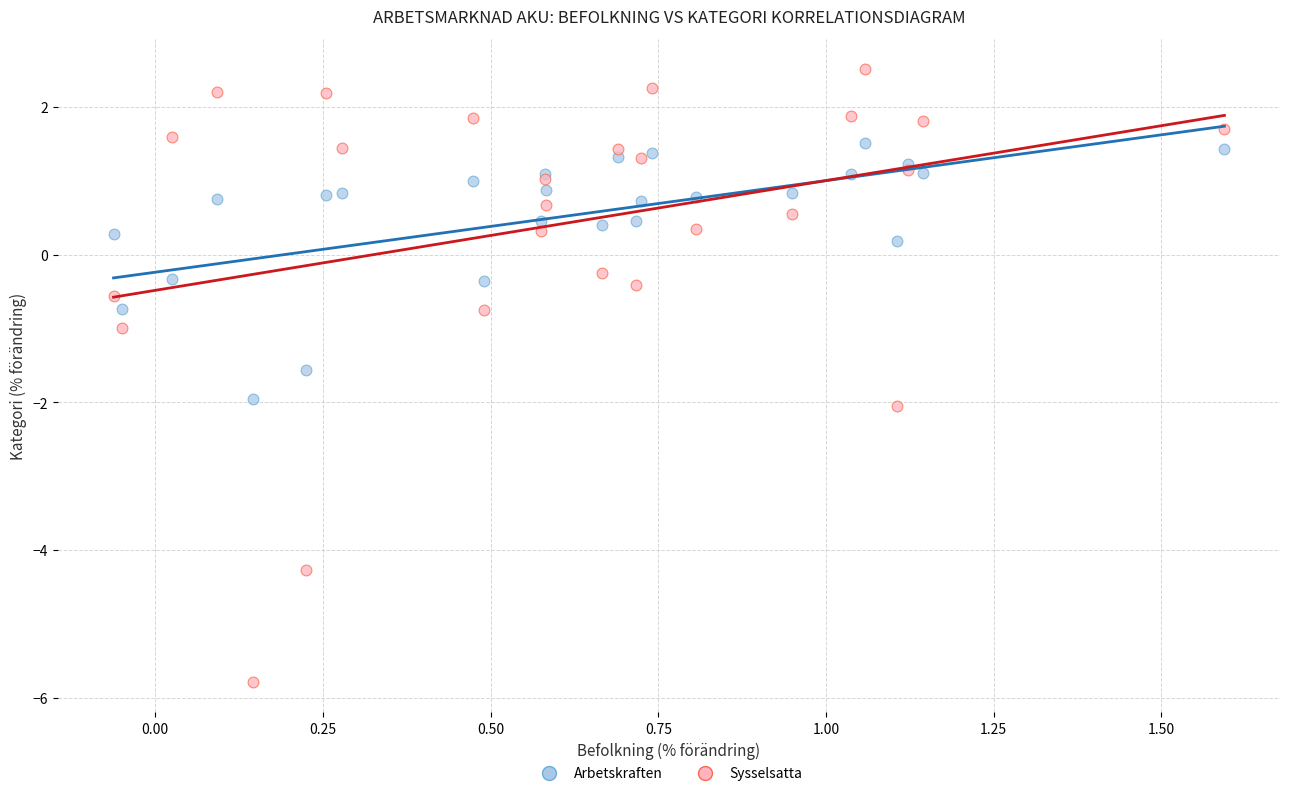

Which series contains the highest Y value?

Sysselsatta